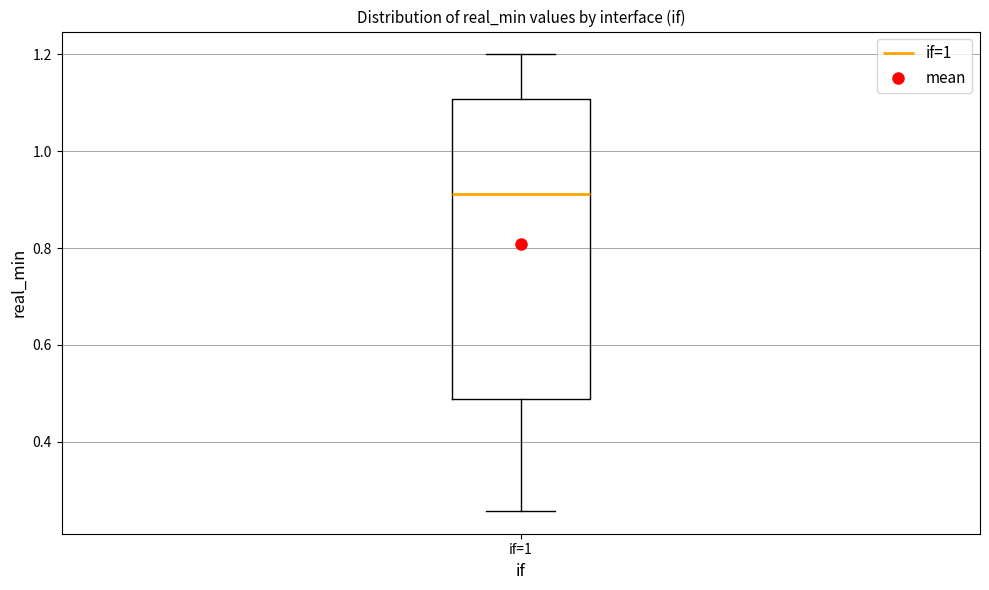

Transcribe this box plot: give where the median line is, the range the box spans, and where the two whiskers end, as read against the y-axis. The values are not printed on the chart, so give them approximately, as read against the axis.

median 0.92, box 0.48 to 1.10, whiskers 0.26 to 1.20